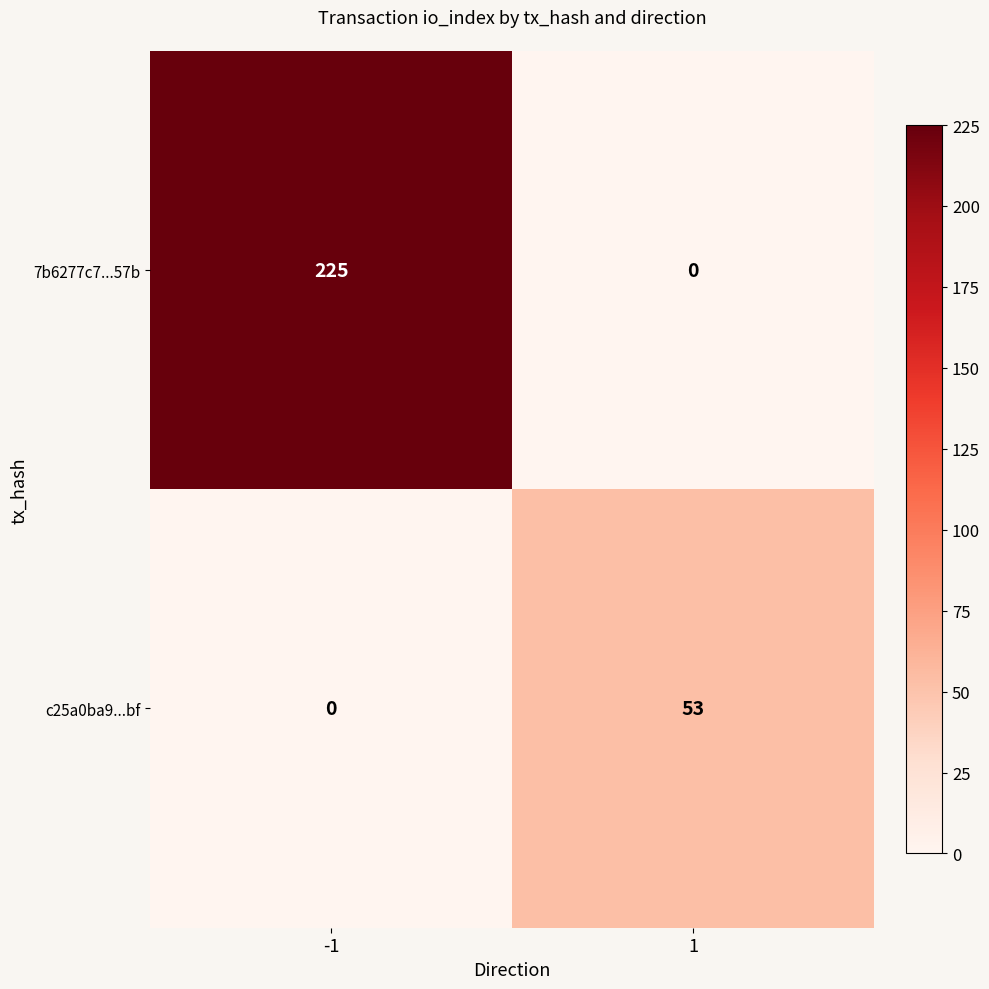

The value of c25a0ba9...bf at 1 is 25. True or false?

False